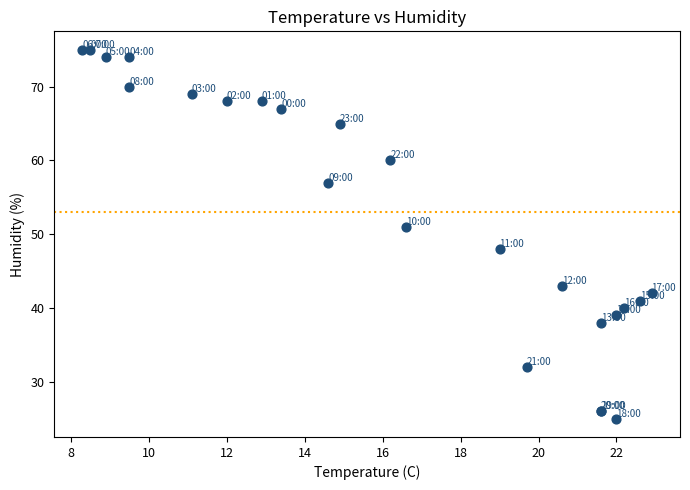

What Y value in the scatter plot is closest to 50?

51